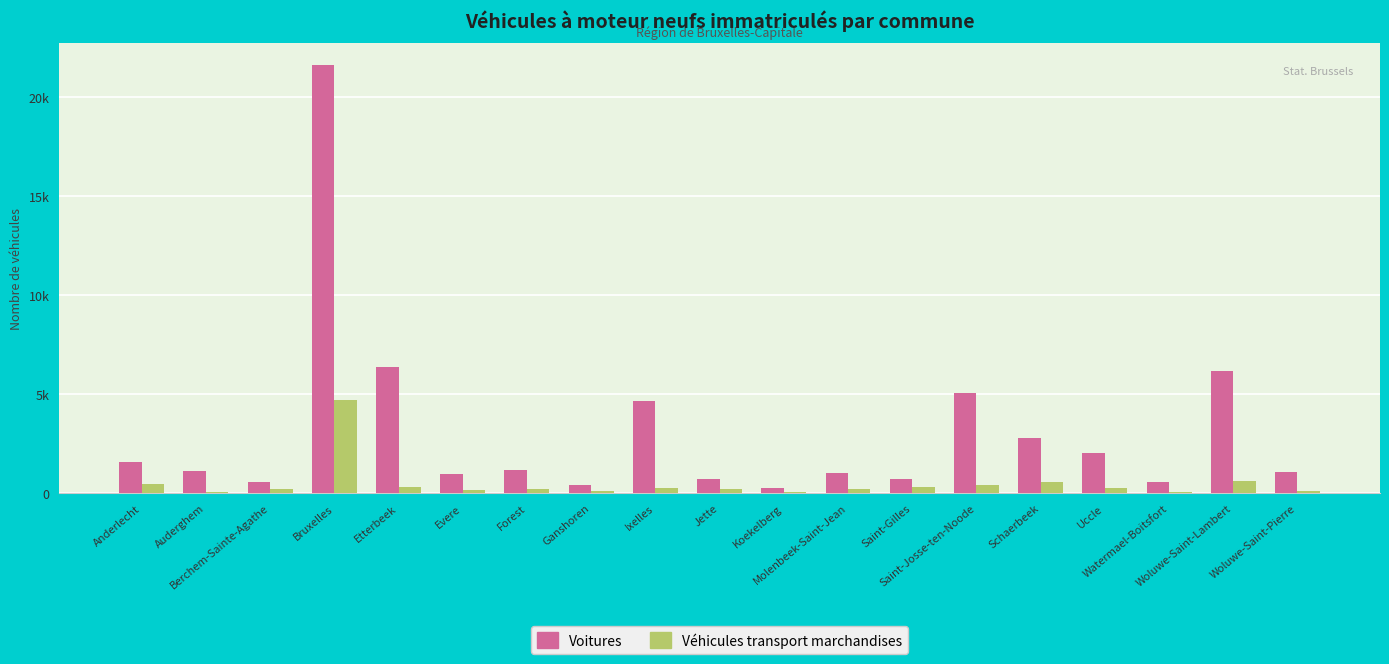

List the labels in order of Voitures value, smallest first.

Koekelberg, Ganshoren, Berchem-Sainte-Agathe, Watermael-Boitsfort, Saint-Gilles, Jette, Evere, Molenbeek-Saint-Jean, Woluwe-Saint-Pierre, Auderghem, Forest, Anderlecht, Uccle, Schaerbeek, Ixelles, Saint-Josse-ten-Noode, Woluwe-Saint-Lambert, Etterbeek, Bruxelles